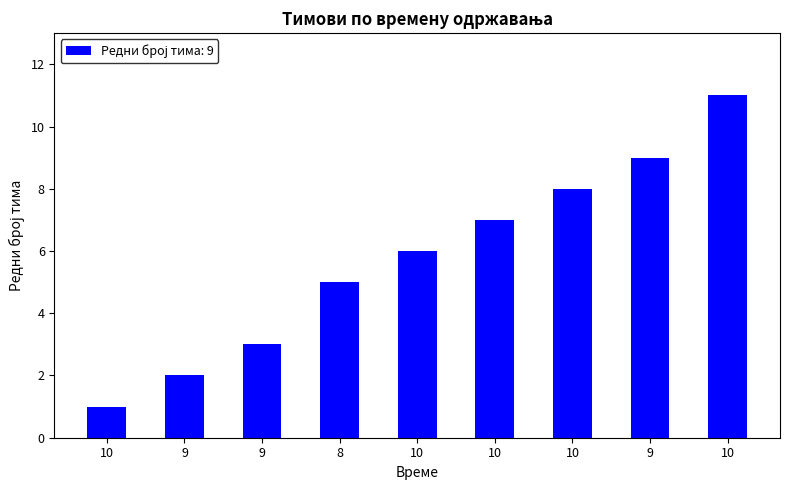

Are the bars horizontal?

No